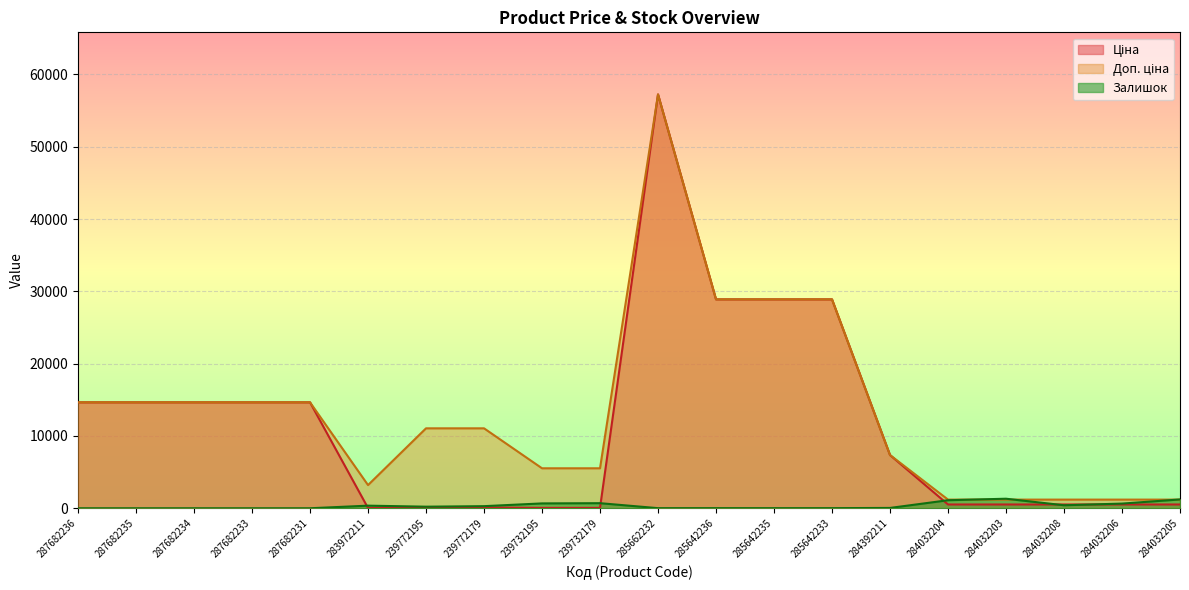

What is the label of the 4th point from the left?

287682233